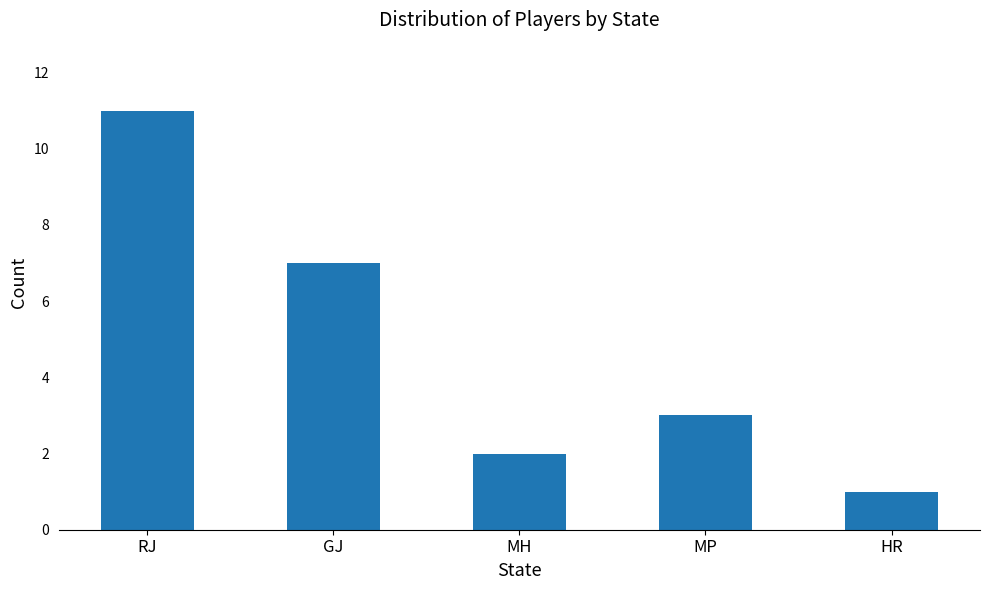

How many bars are there in total?

5